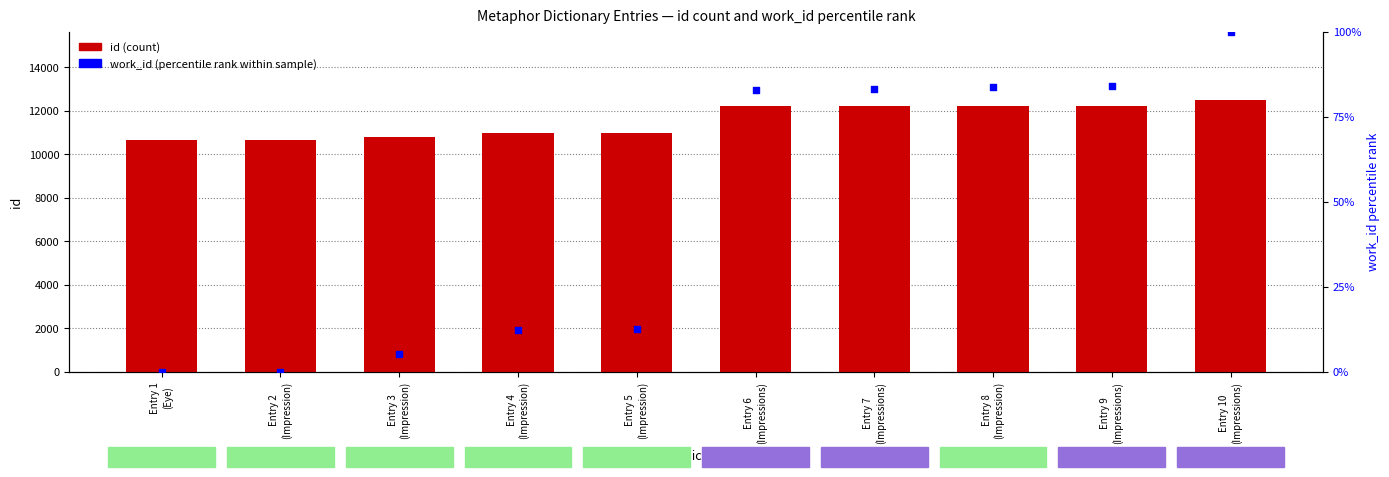

Which series contains the highest Y value?

id